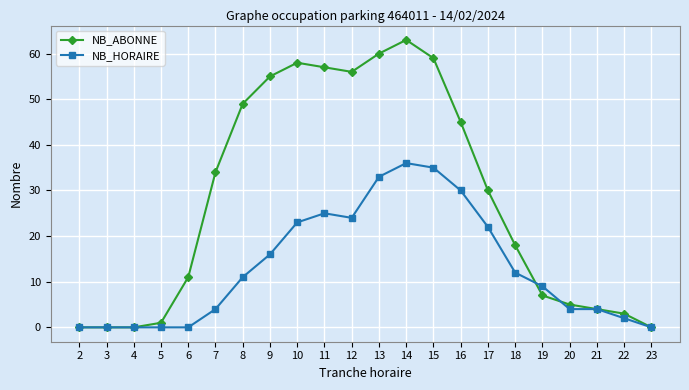

True or false: NB_ABONNE has a value of 0 at 23.

True